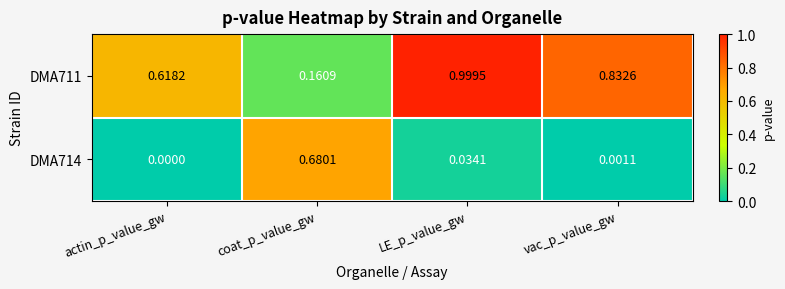

At how many categories does at least one series exceed 0?

4